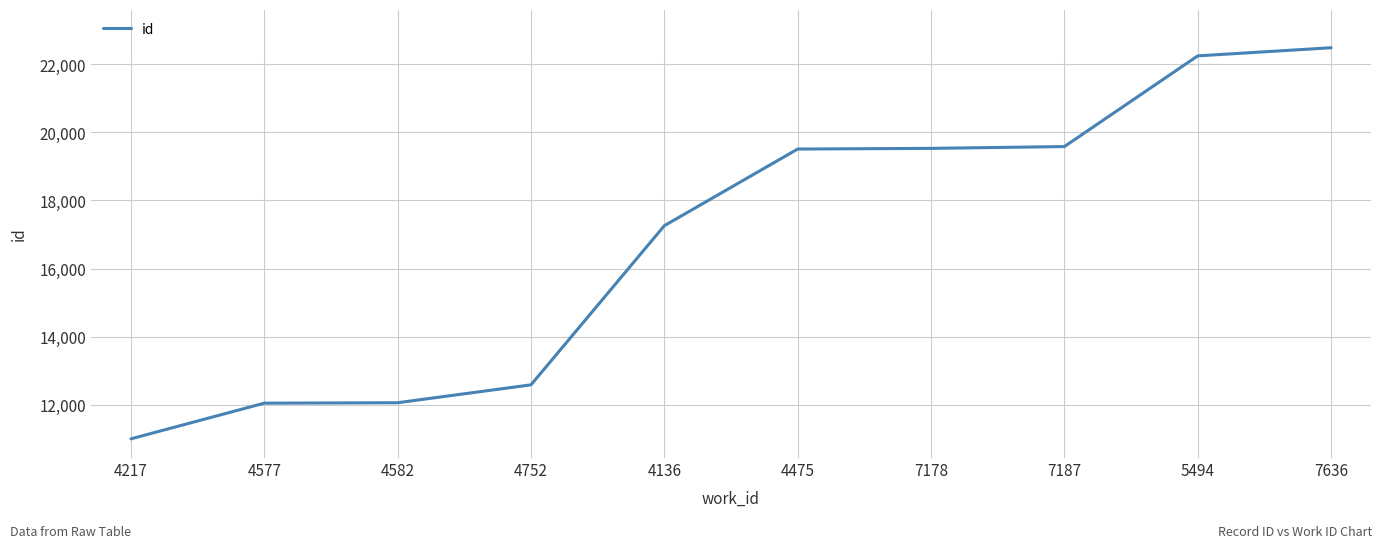

What is the maximum value shown in the chart?

22492